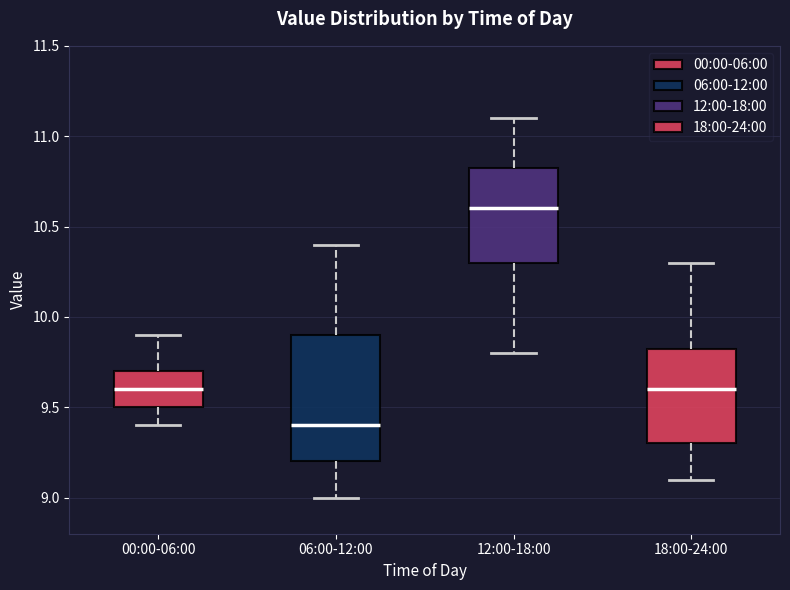

Where does the lower whisker of the box for 12:00-18:00 end on the y-axis? The values are not printed on the chart, so give them approximately, as read against the axis.

9.80